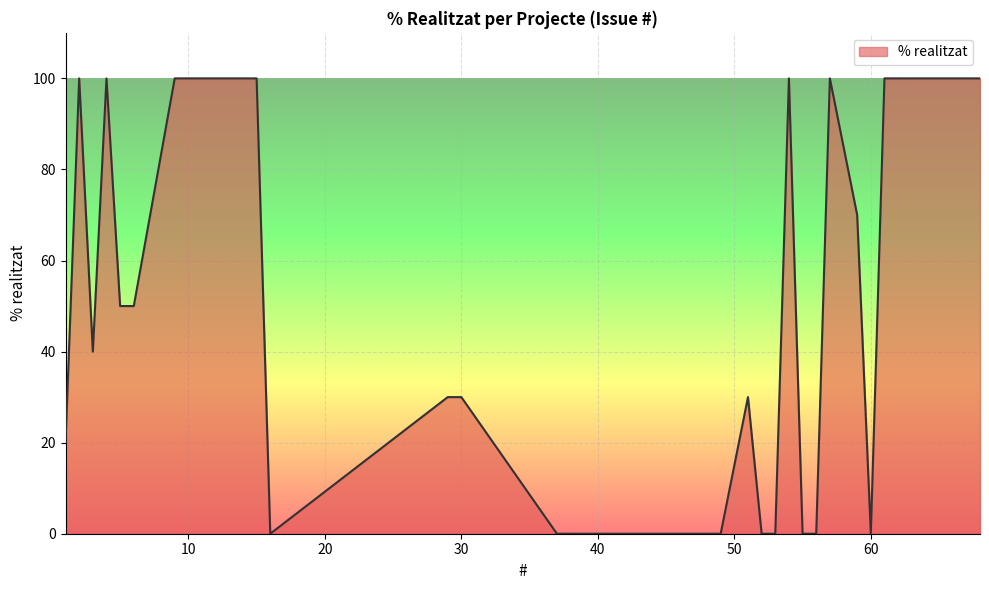

What is the maximum value shown in the chart?

100